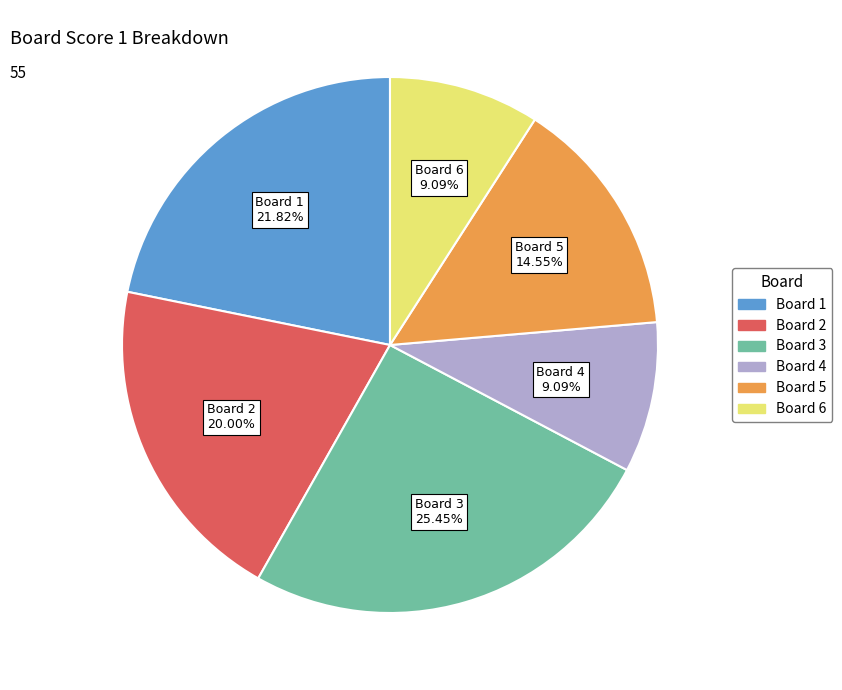

Is there any slice that represents more than half of the pie?

No